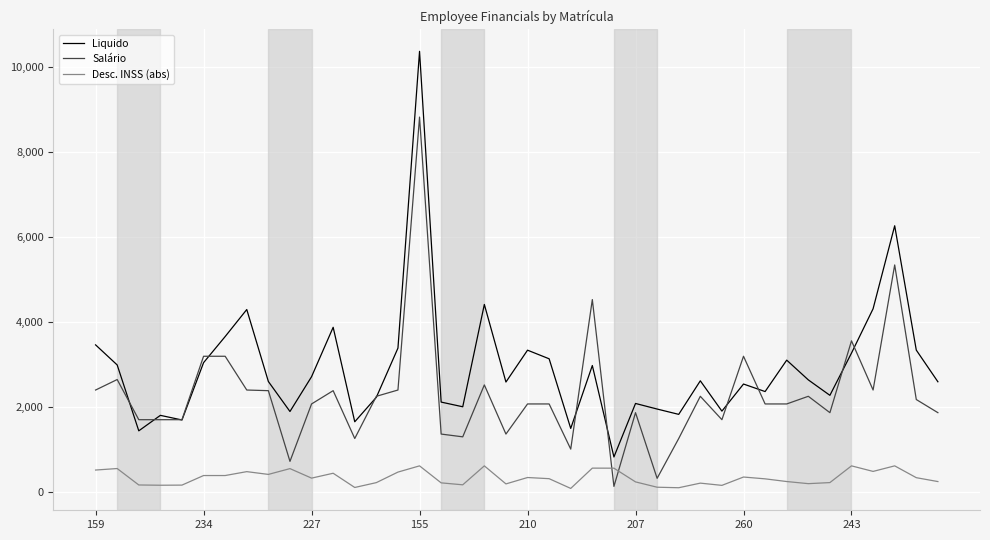

Which series has the largest total across all categories?

Liquido